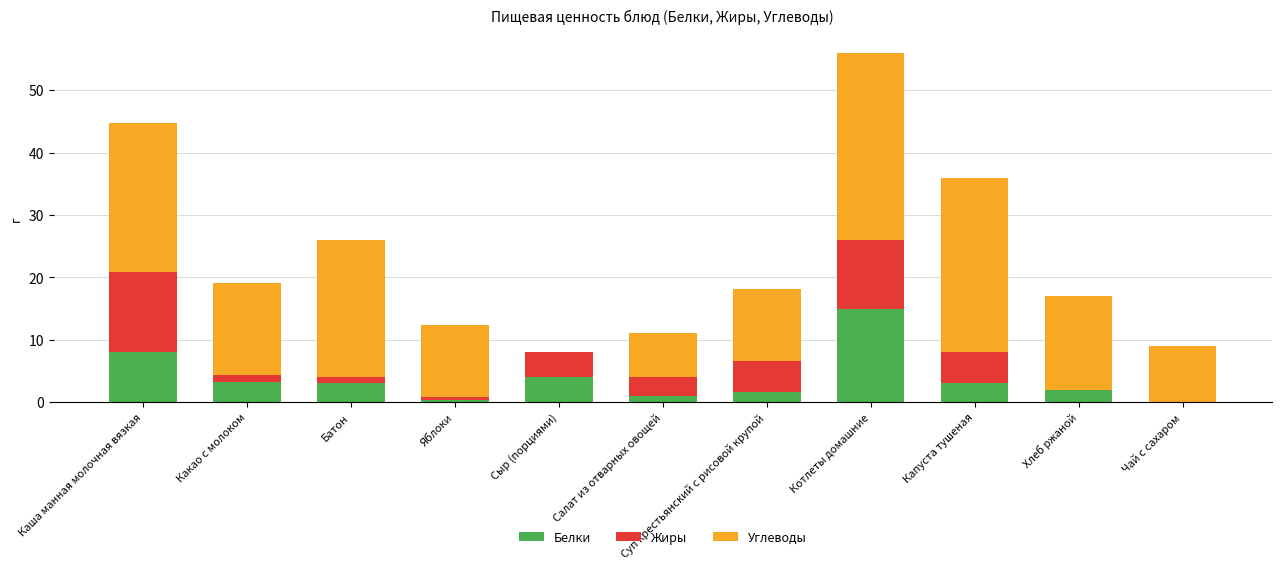

What is the maximum value for Белки?

15.0